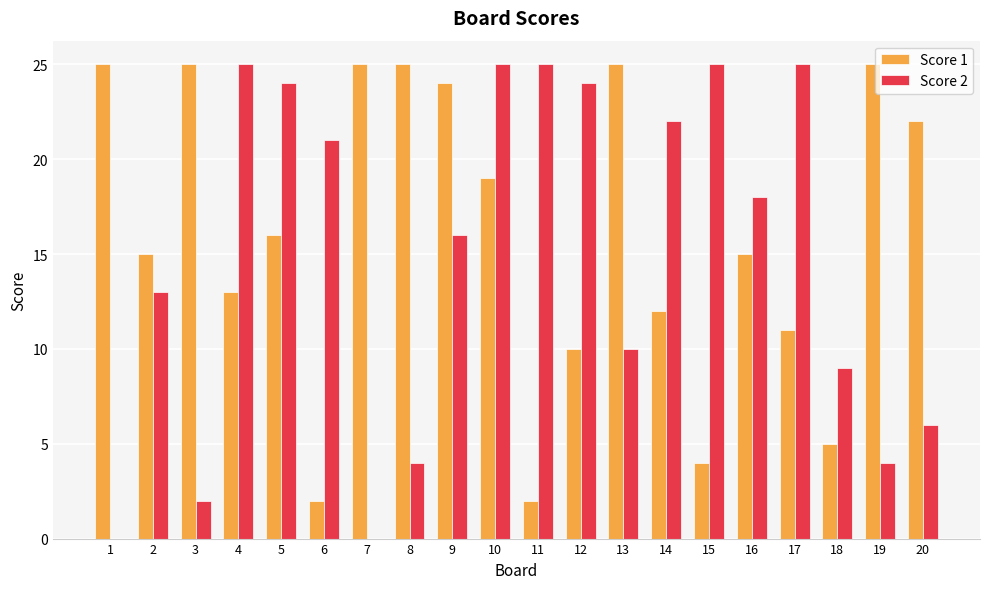

Is it true that Score 1 equals 9 at 5?

False